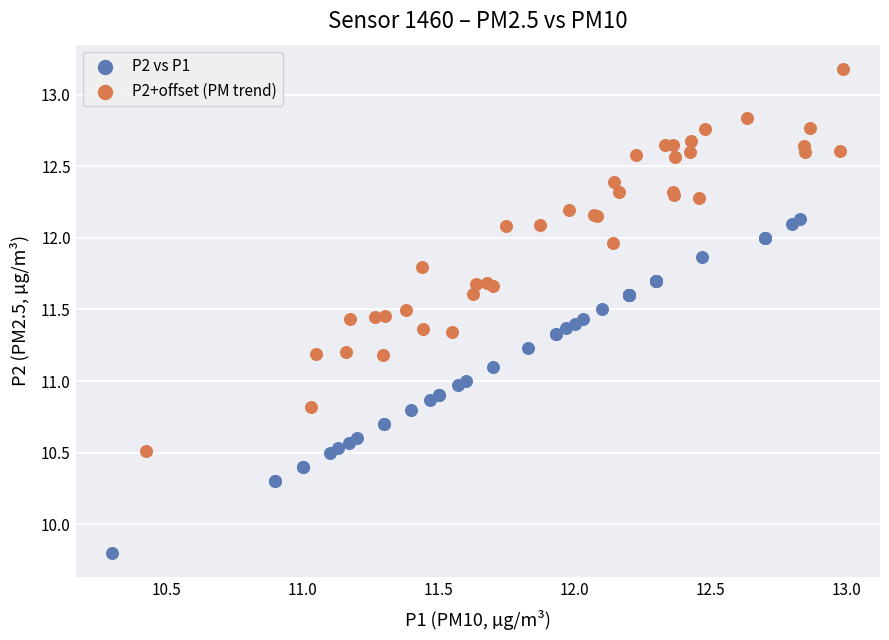

Which series has the largest Y range (max minus min)?

P2+offset (PM trend)